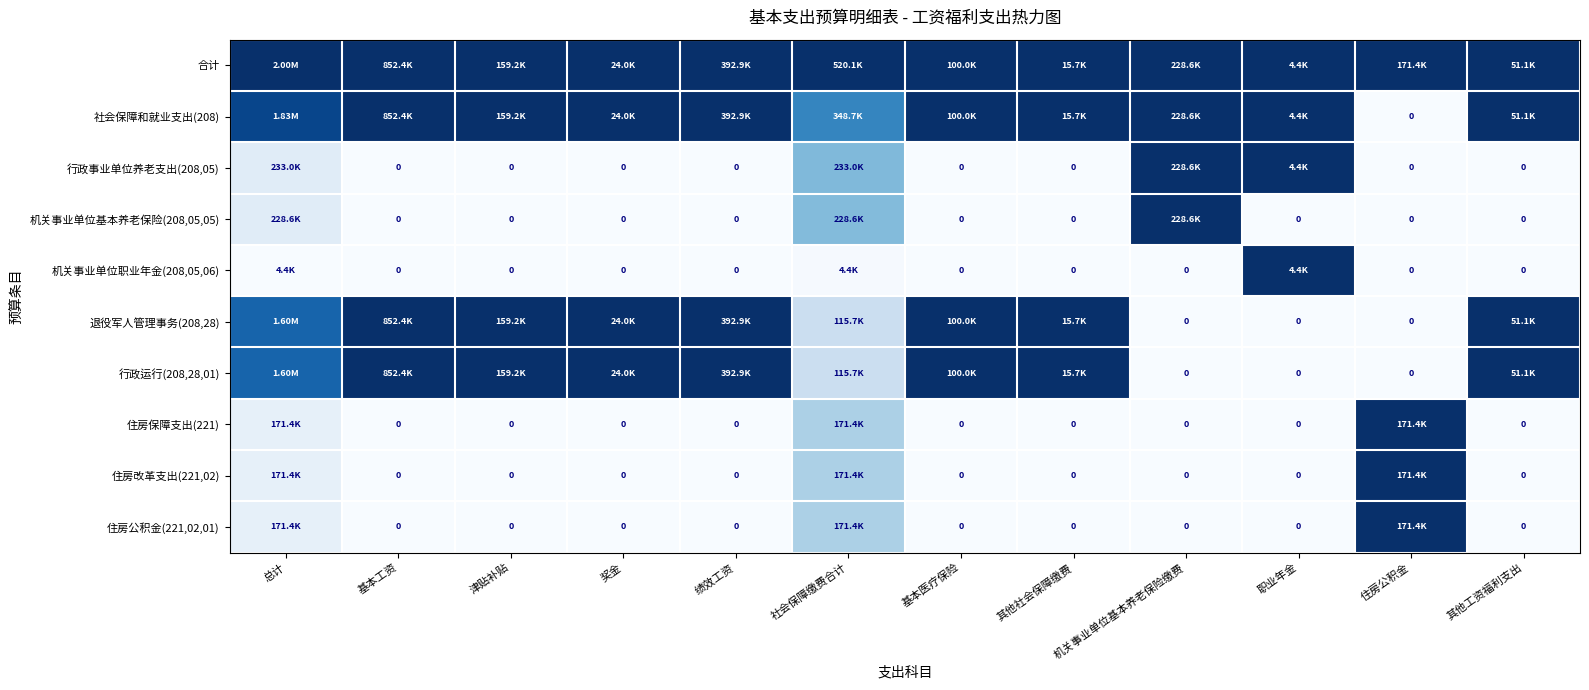

At 基本医疗保险, list the series in order from largest to smallest.

合计, 社会保障和就业支出(208), 退役军人管理事务(208,28), 行政运行(208,28,01), 行政事业单位养老支出(208,05), 机关事业单位基本养老保险(208,05,05), 机关事业单位职业年金(208,05,06), 住房保障支出(221), 住房改革支出(221,02), 住房公积金(221,02,01)